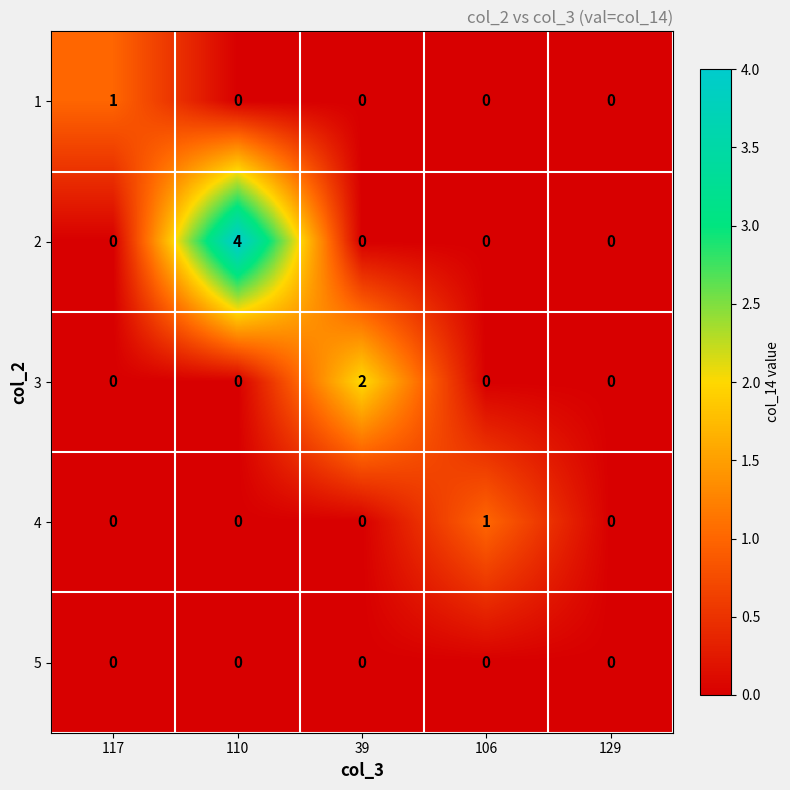

True or false: 2 has a value of 0 at 106.

True